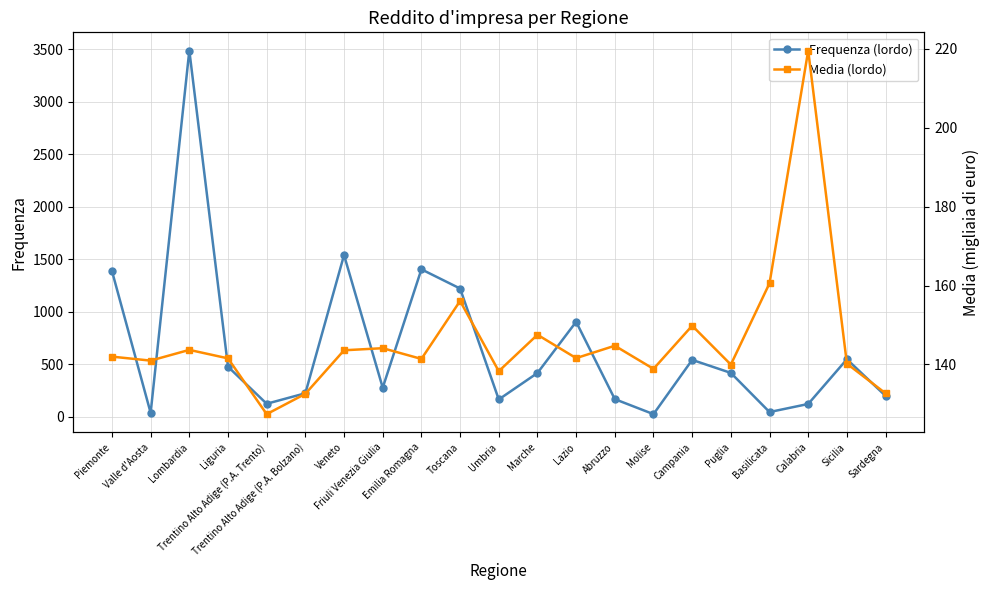

Reading right to left, list all the values displayed in this chart.

Frequenza (lordo): Sardegna=199.0	Sicilia=548.0	Calabria=122.0	Basilicata=45.0	Puglia=418.0	Campania=542.0	Molise=25.0	Abruzzo=168.0	Lazio=905.0	Marche=417.0	Umbria=165.0	Toscana=1222.0	Emilia Romagna=1405.0	Friuli Venezia Giulia=277.0	Veneto=1541.0	Trentino Alto Adige (P.A. Bolzano)=224.0	Trentino Alto Adige (P.A. Trento)=124.0	Liguria=477.0	Lombardia=3490.0	Valle d'Aosta=37.0	Piemonte=1389.0
Media (lordo): Sardegna=132.7	Sicilia=140.2	Calabria=219.6	Basilicata=160.6	Puglia=140.0	Campania=149.8	Molise=138.9	Abruzzo=144.8	Lazio=141.6	Marche=147.5	Umbria=138.3	Toscana=156.1	Emilia Romagna=141.4	Friuli Venezia Giulia=144.1	Veneto=143.6	Trentino Alto Adige (P.A. Bolzano)=132.6	Trentino Alto Adige (P.A. Trento)=127.4	Liguria=141.6	Lombardia=143.7	Valle d'Aosta=141.0	Piemonte=142.0